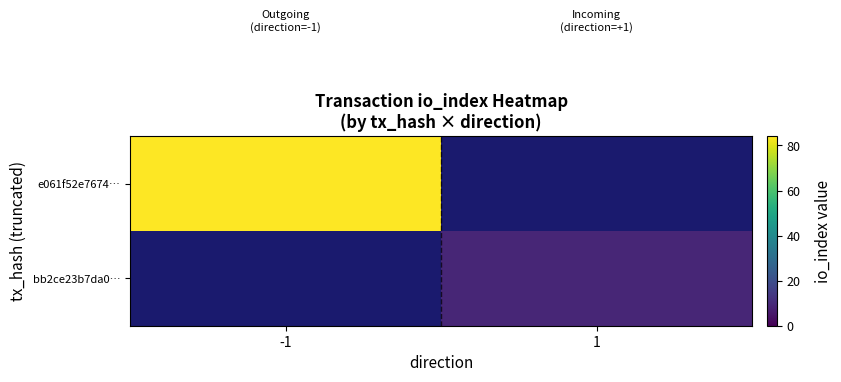

True or false: bb2ce23b7da0… has a value of 9.0 at 1.

True